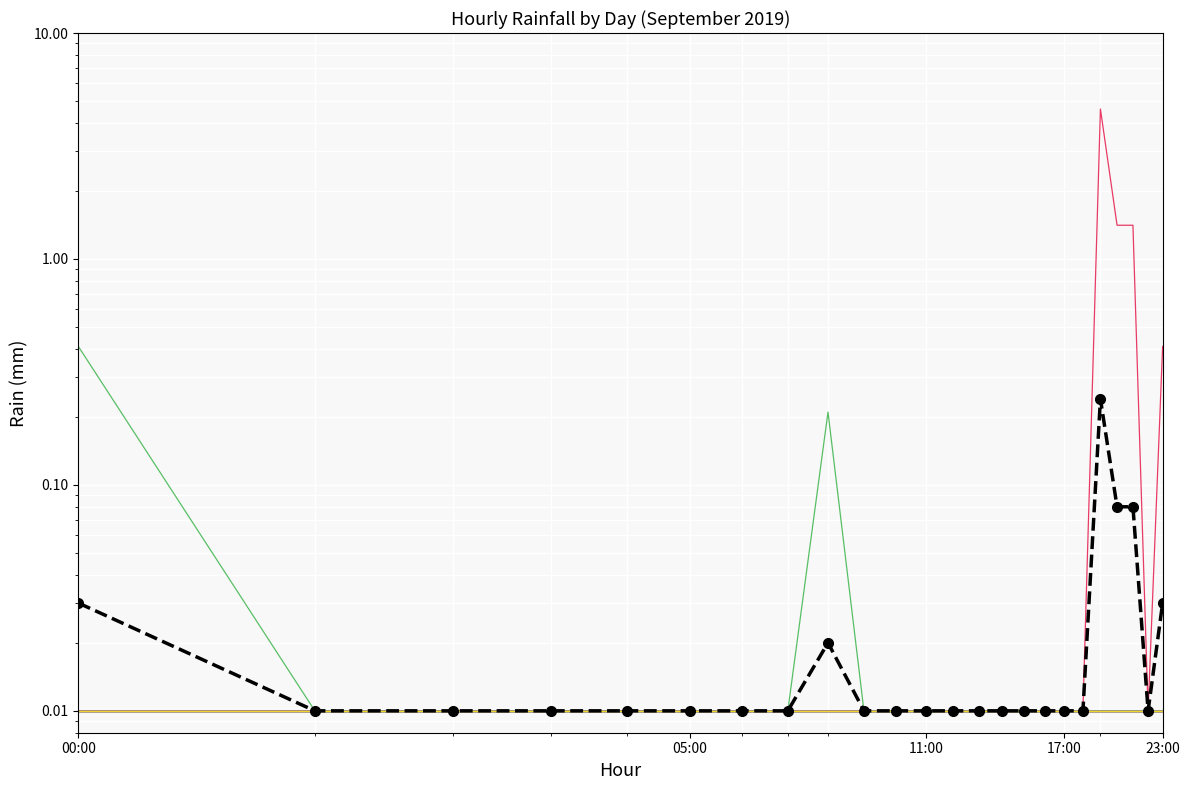

Is it true that the value at 20 is 0.0?

False